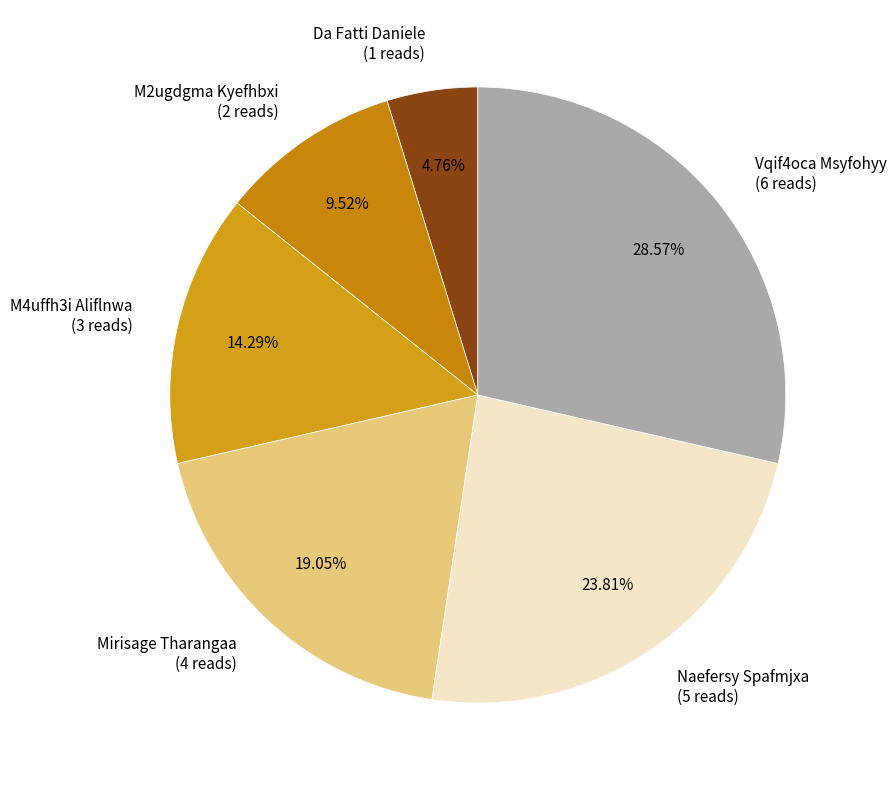

Rank the categories by value from lowest to highest.

Da Fatti Daniele, M2ugdgma Kyefhbxi, M4uffh3i Aliflnwa, Mirisage Tharangaa, Naefersy Spafmjxa, Vqif4oca Msyfohyy